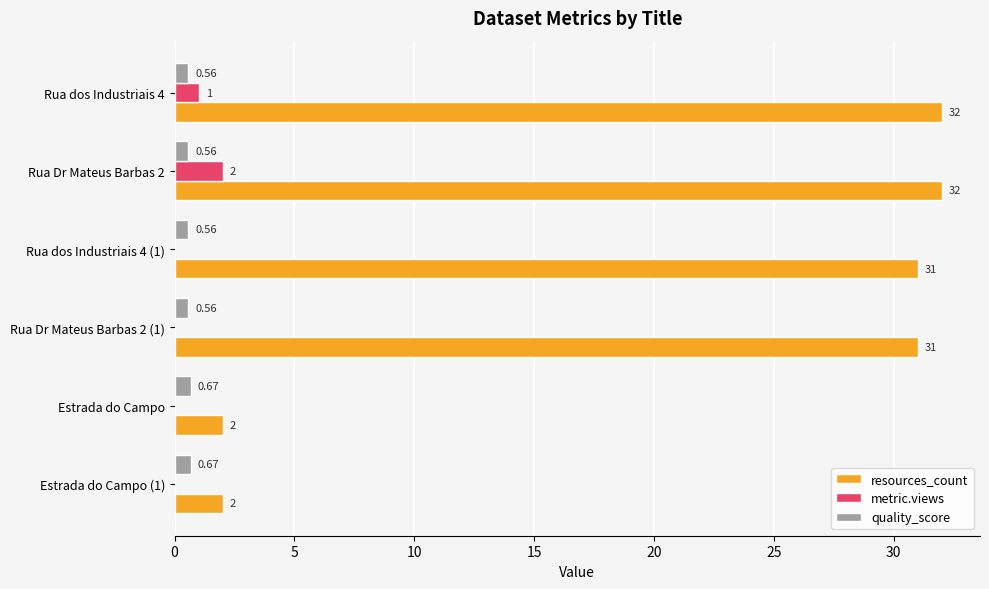

How many categories are shown in the chart?

6